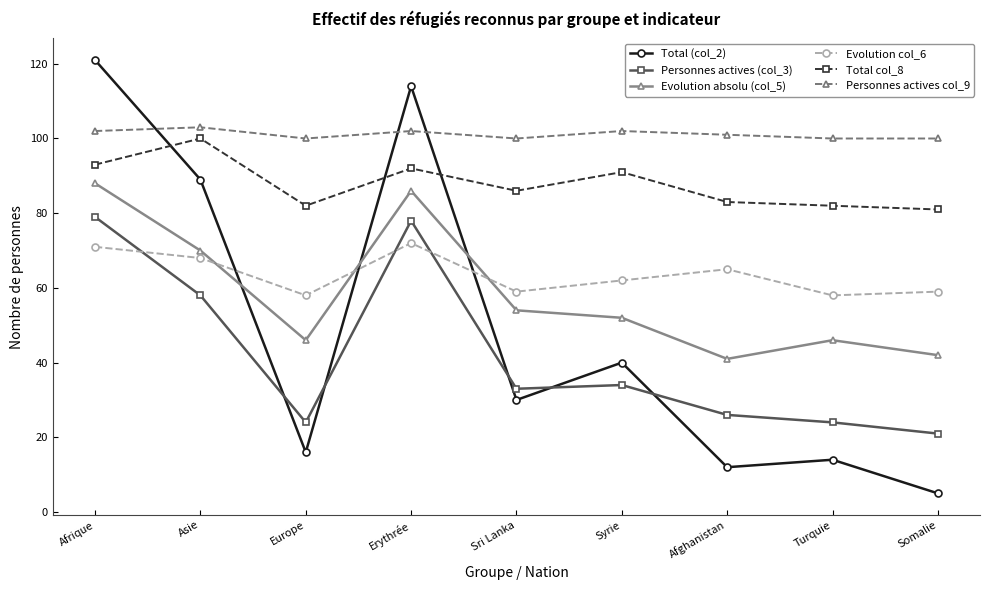

What are all the series names shown in the legend?

Total (col_2), Personnes actives (col_3), Evolution absolu (col_5), Evolution col_6, Total col_8, Personnes actives col_9